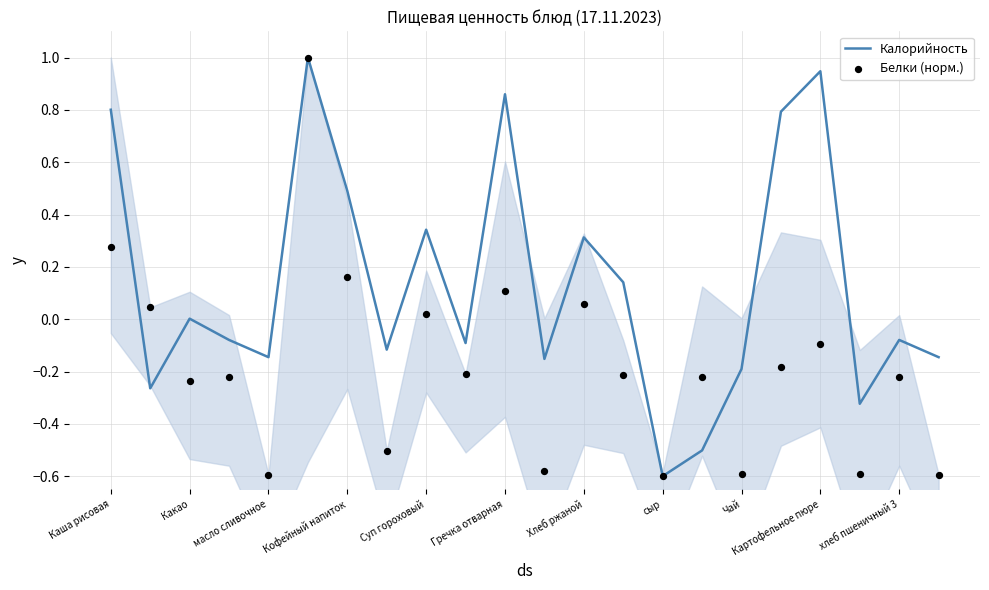

What is the highest value of the Калорийность series?

1.0